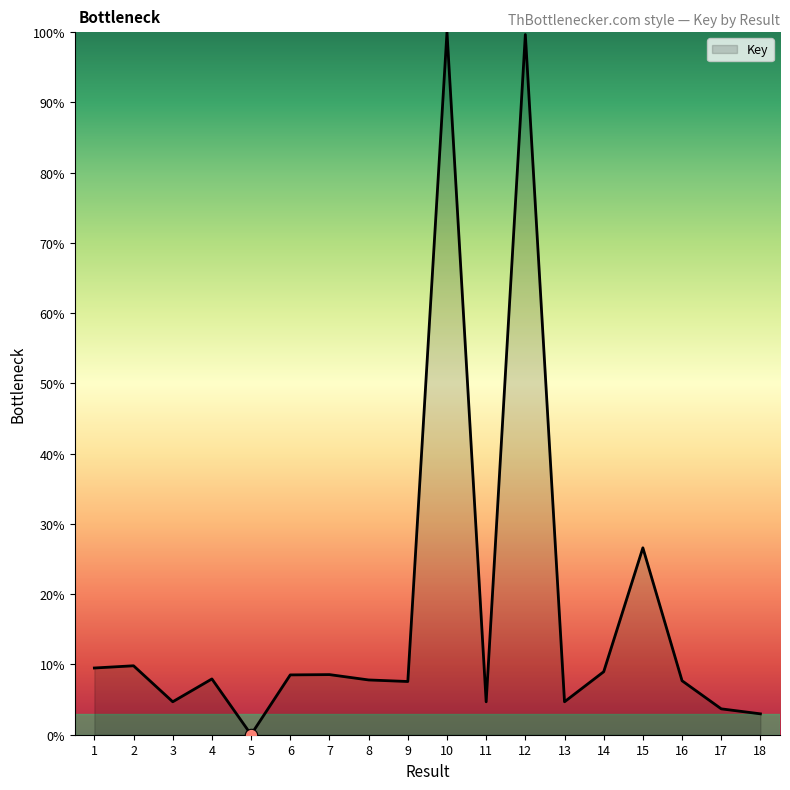

Approximately how many times larger is the value at 9 compared to 7?

0.9